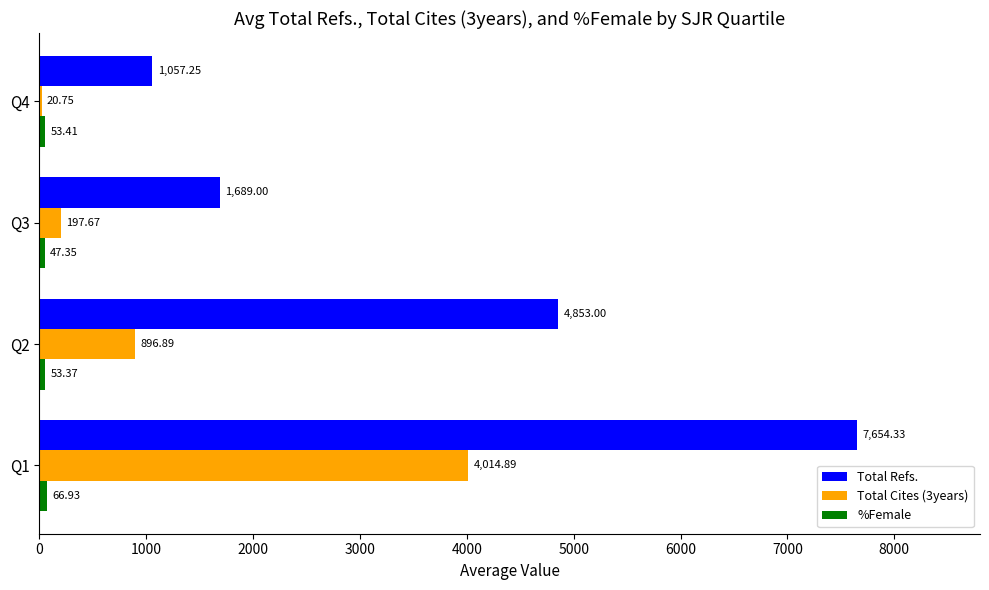

How many data points does each series have?

4